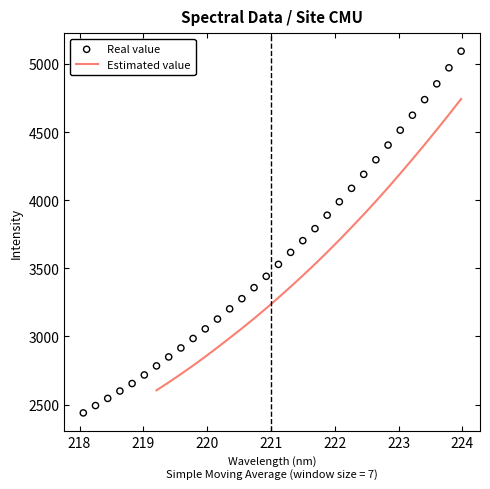

Which has a higher value, 219.7801 or 221.6902?

221.6902